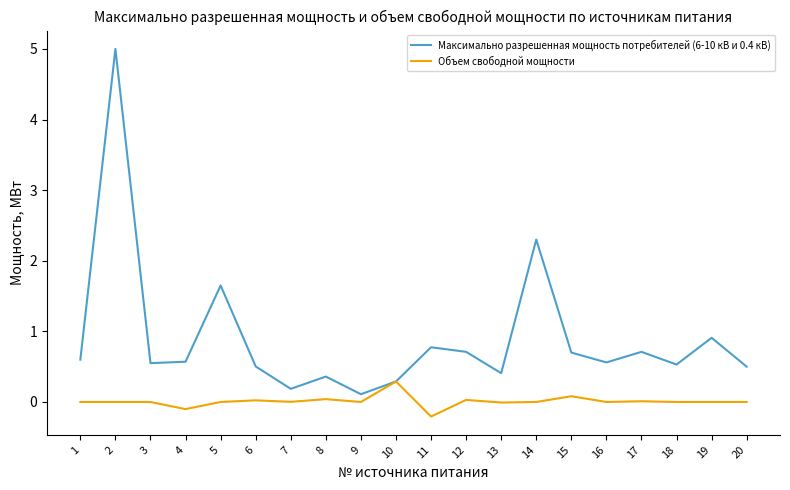

Which series has the largest range (max minus min)?

Максимально разрешенная мощность потребителей (6-10 кВ и 0.4 кВ)